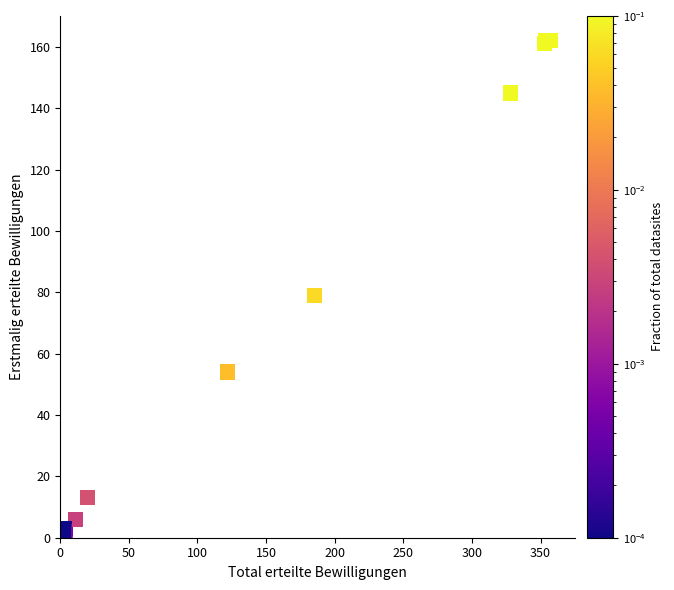

What Y value in the scatter plot is closest to 81?

79